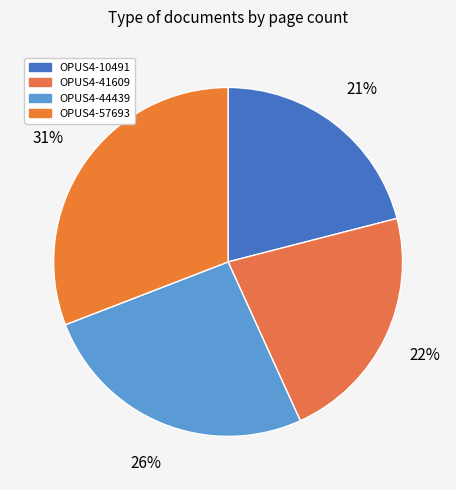

Is there any slice that represents more than half of the pie?

No